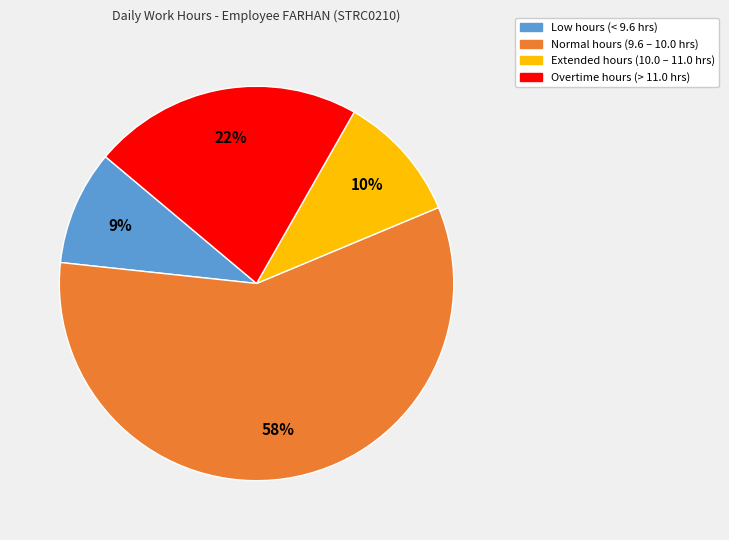

To the nearest percent, what is the difference between the largest and smallest slice percentages?

49%